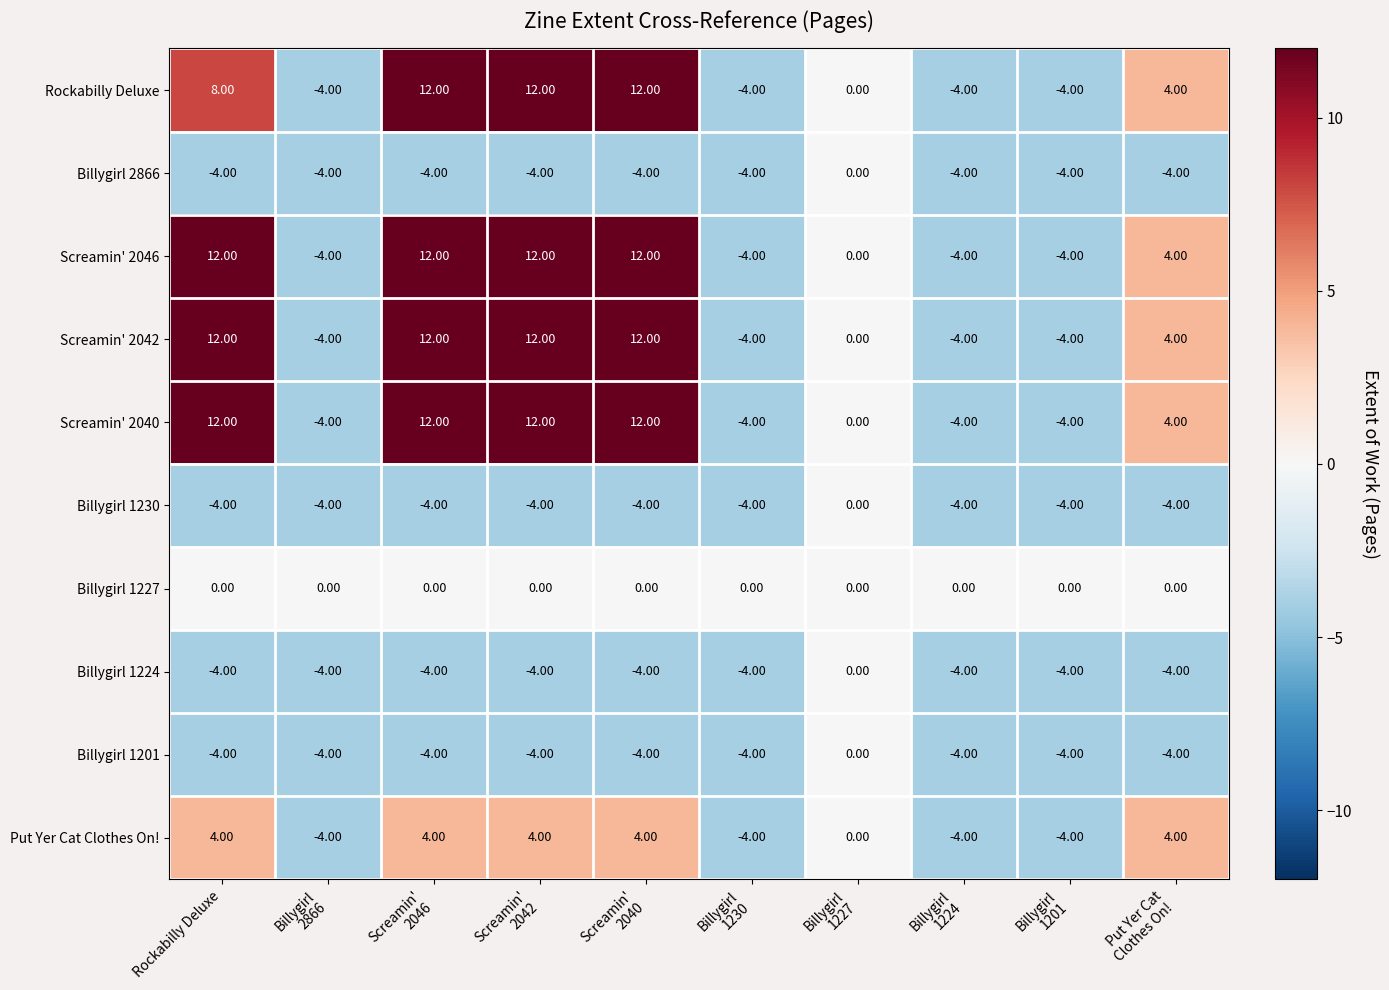

How many categories are shown in the chart?

10